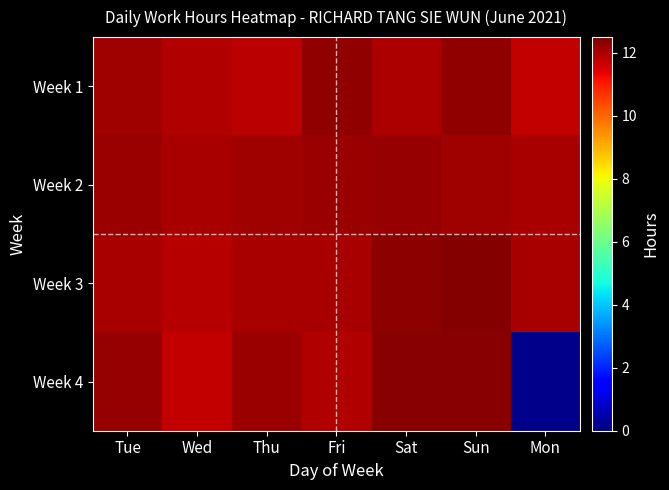

At which category is the sum across all series the highest?

Sun